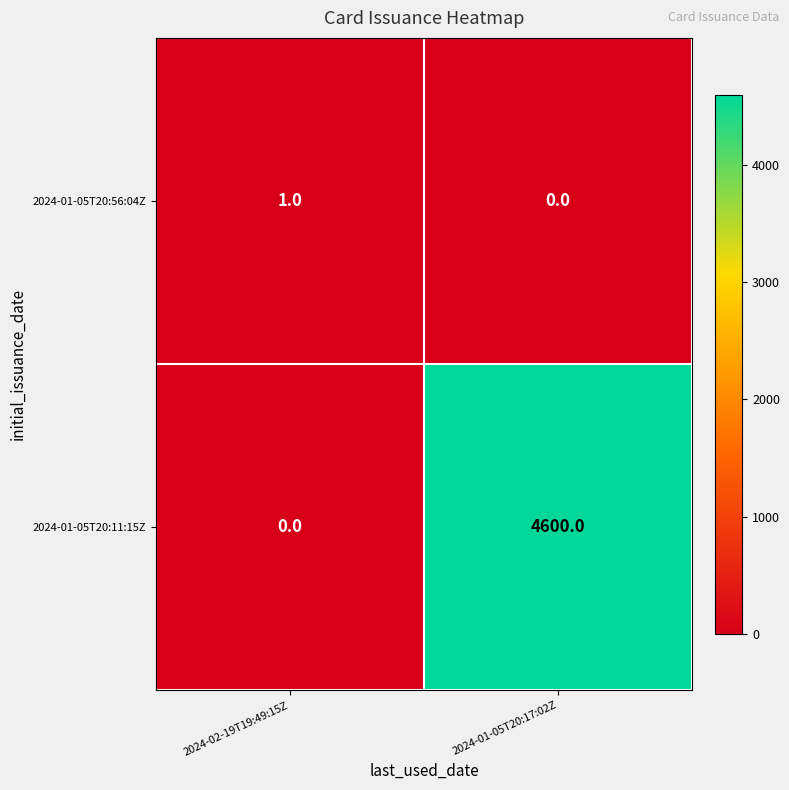

Which series has the largest total across all categories?

2024-01-05T20:11:15Z